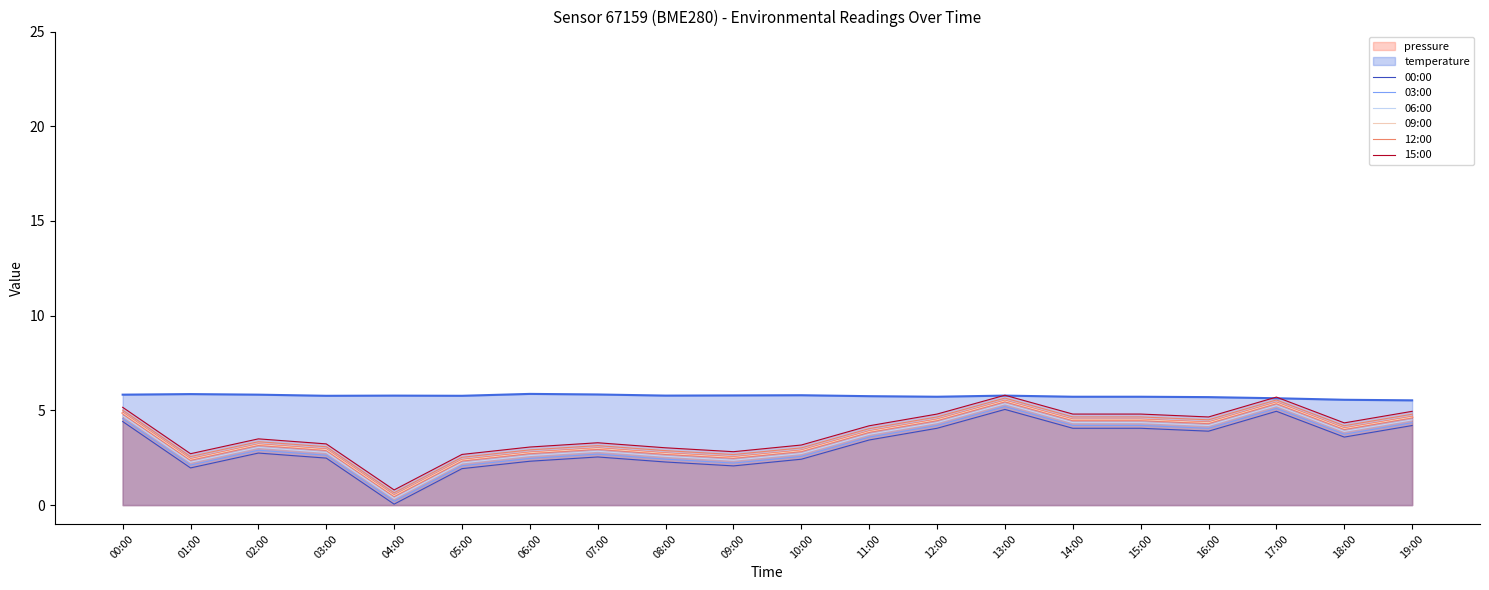

The 00:00 series shows 4.1 at 14:00. True or false?

True